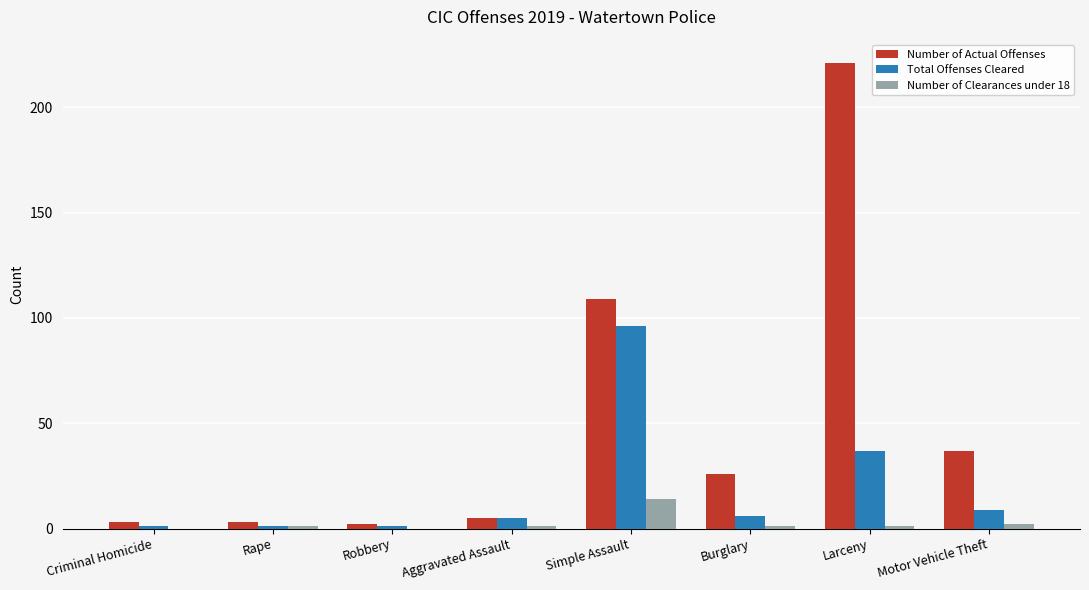

What is the sum of all Number of Actual Offenses values?

406